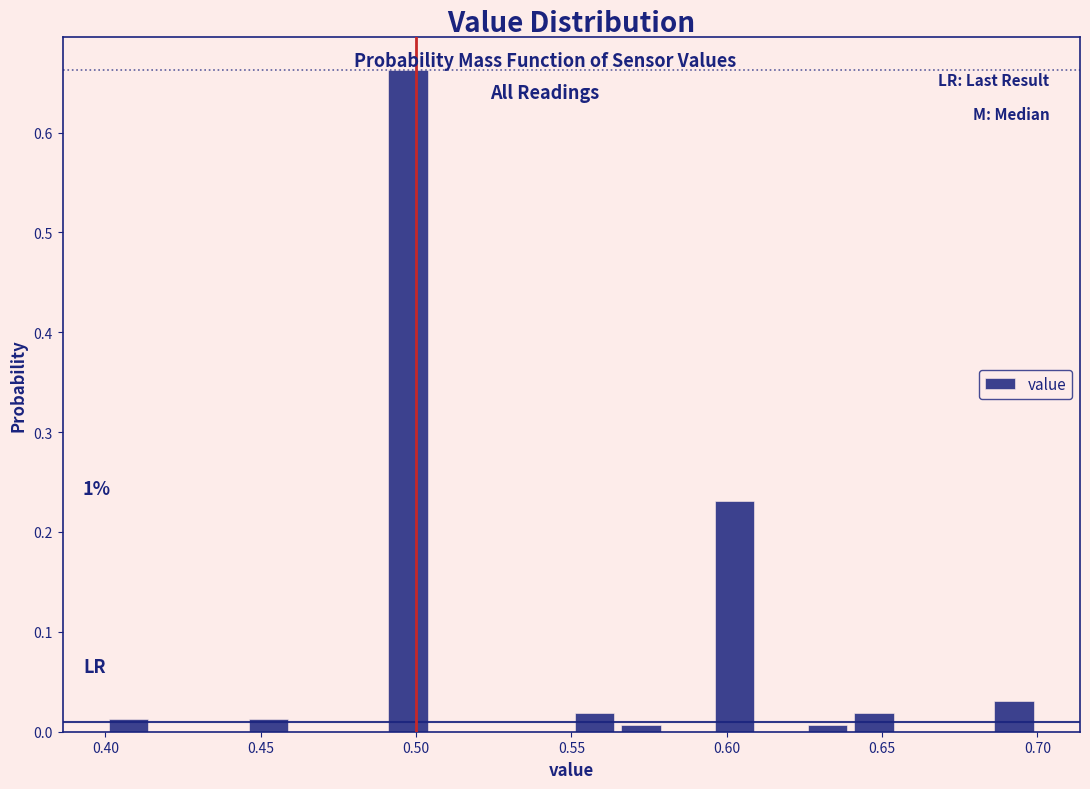

Around what value on the x-axis is the tallest bar? Give the approximate position of its centre, as read against the axis.

0.500